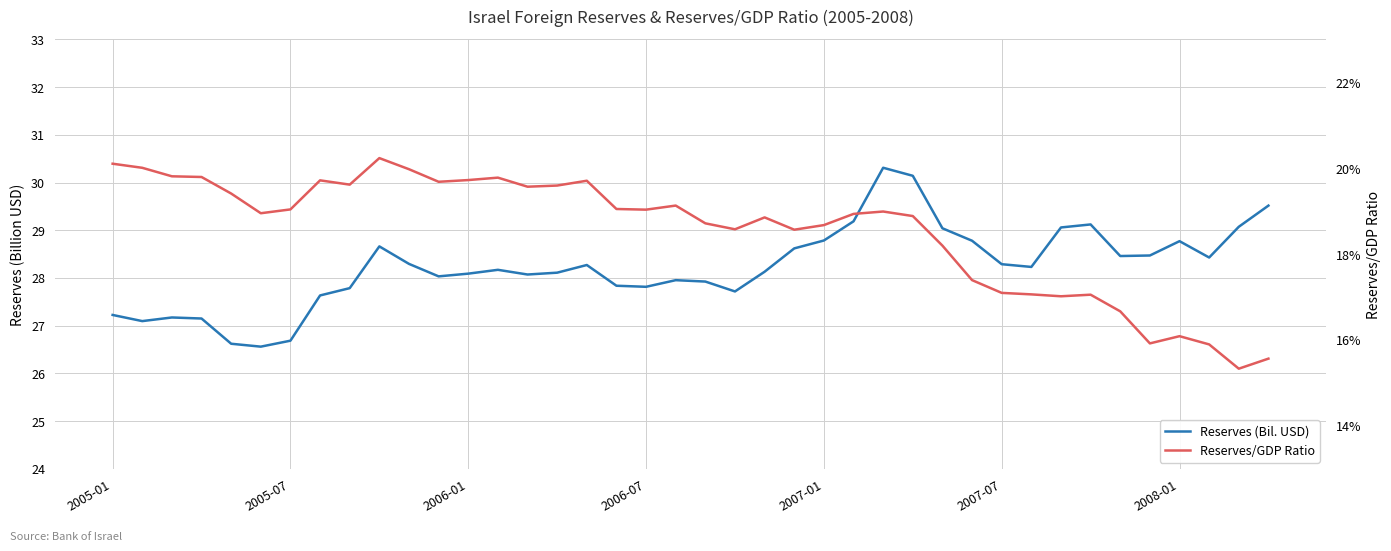

True or false: Reserves/GDP Ratio and Reserves intersect in this chart.

False